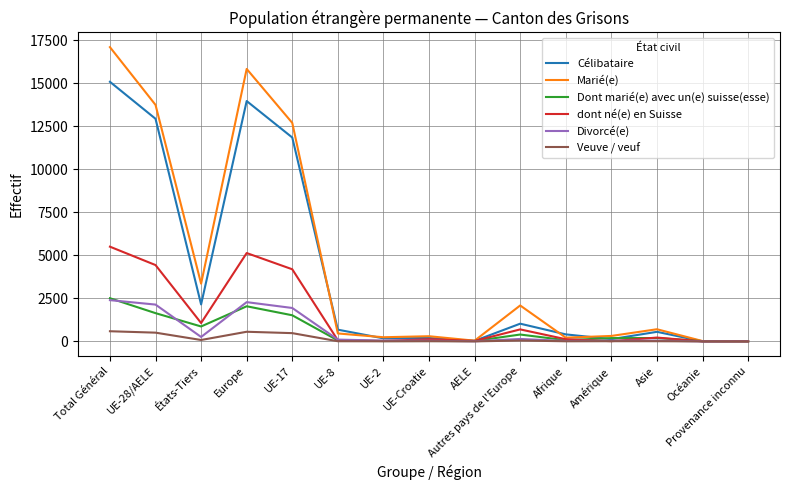

Between Europe and AELE, which series saw the biggest shift?

Marié(e)